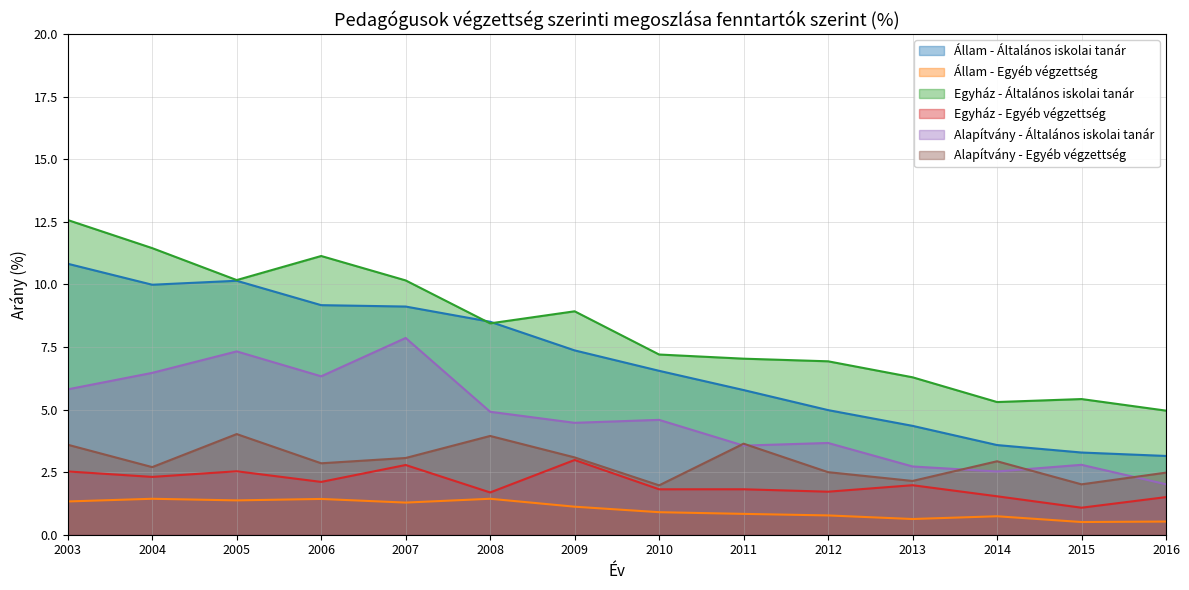

The Egyház - Egyéb végzettség series shows 4.5 at 2003. True or false?

False